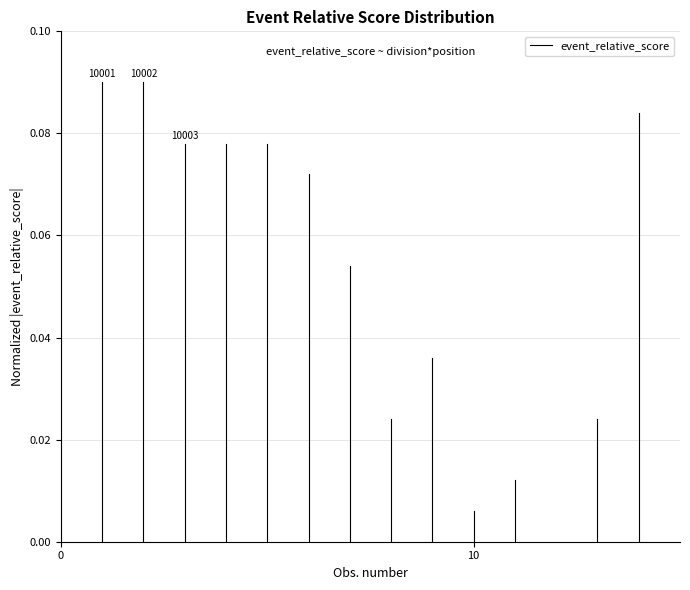

How many lines are shown in the chart?

1